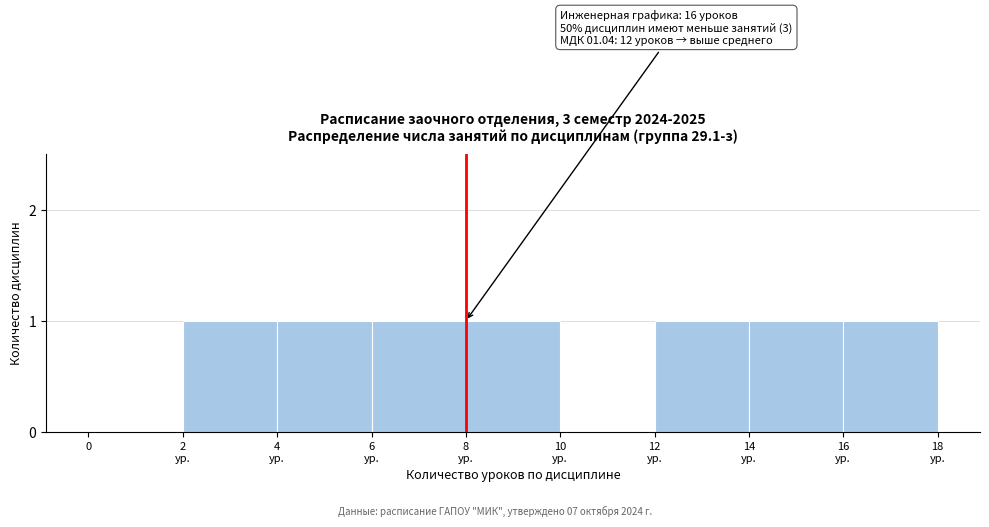

The value at 0 is 1. True or false?

False